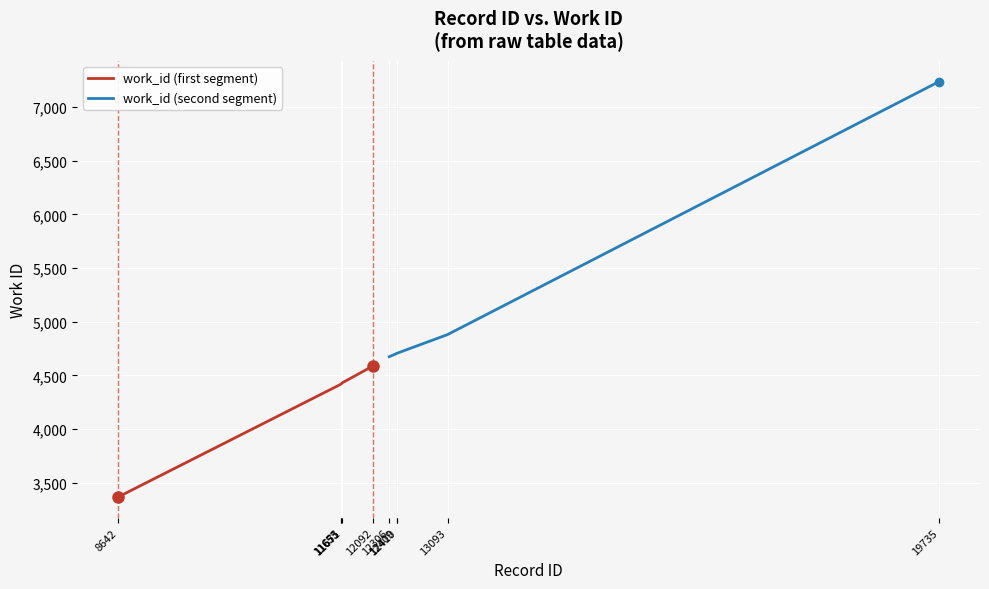

True or false: work_id (first segment) has a value of 3367 at 8642.

True